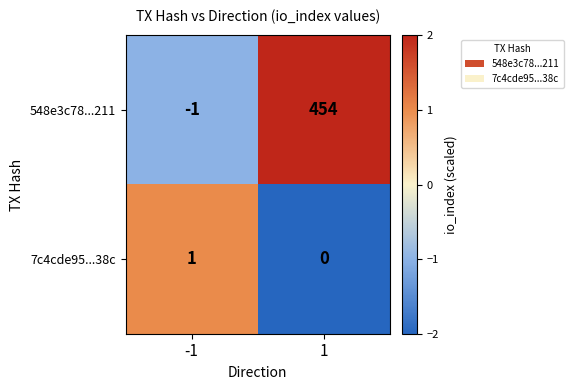

The 548e3c78...211 series shows 454 at 1. True or false?

True